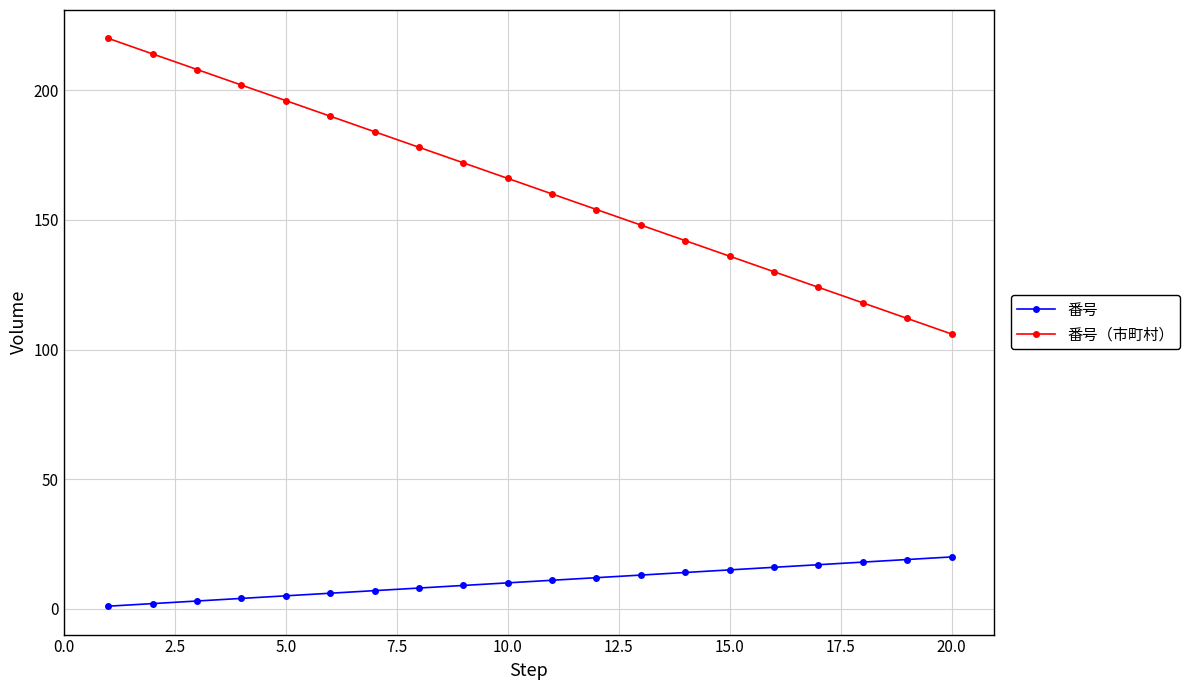

Which series has the largest range (max minus min)?

番号（市町村）